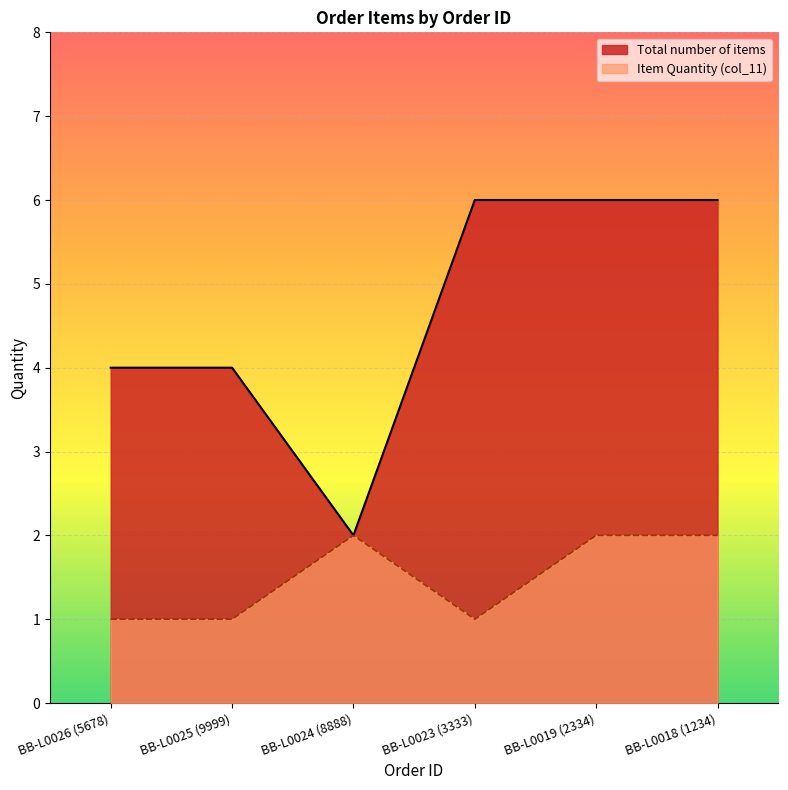

The Item Quantity (col_11) series shows 1 at BB-L0023 (3333). True or false?

False